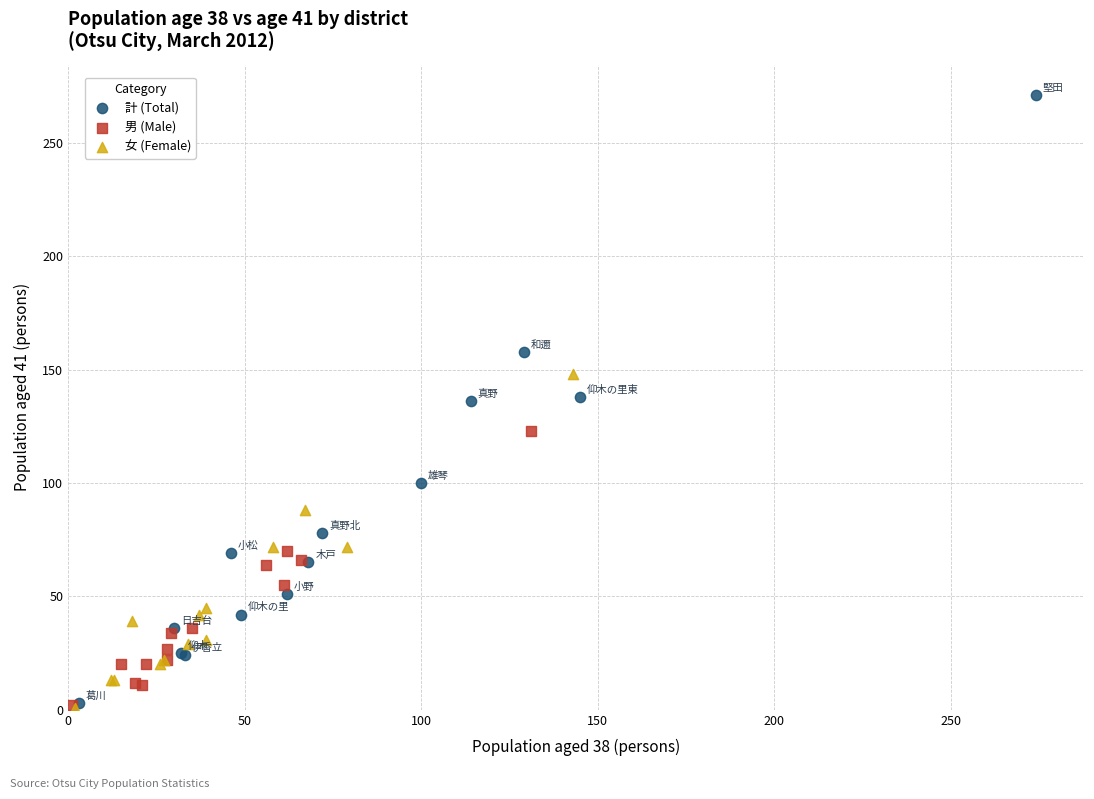

What are all the series names shown in the legend?

計 (Total), 男 (Male), 女 (Female)